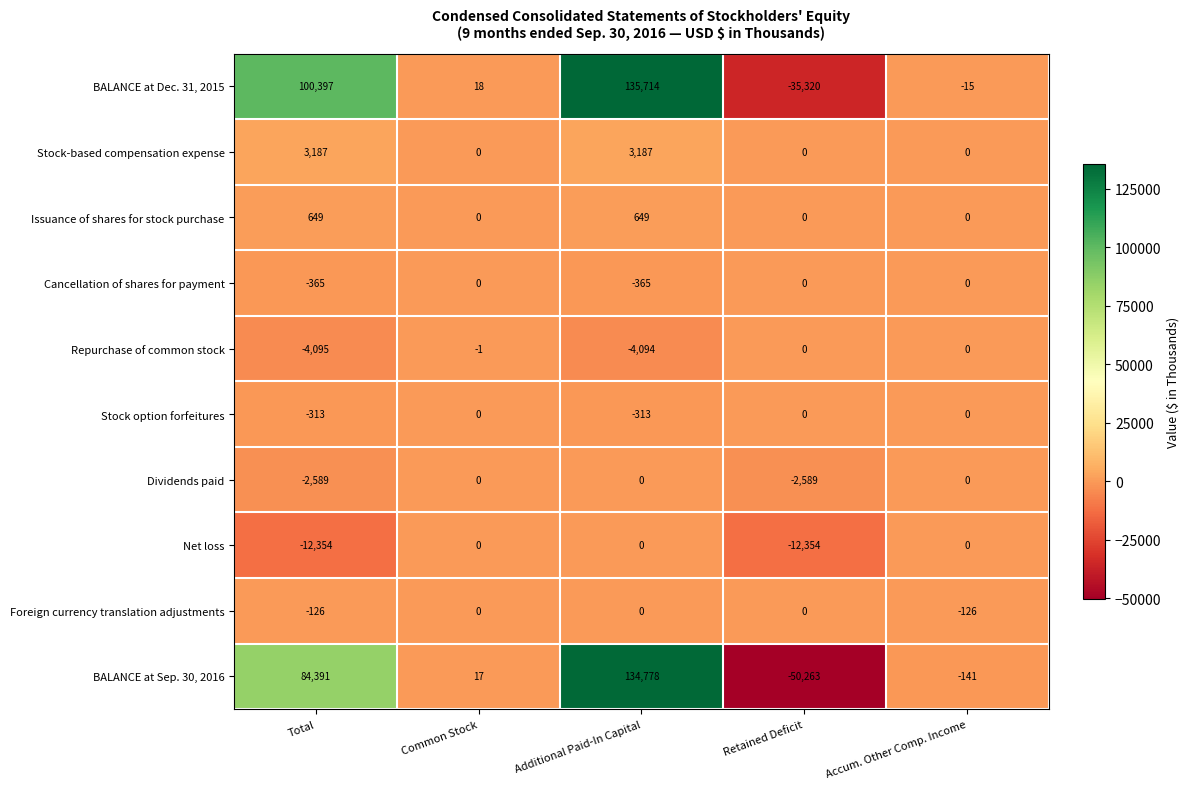

How many data points does each series have?

5